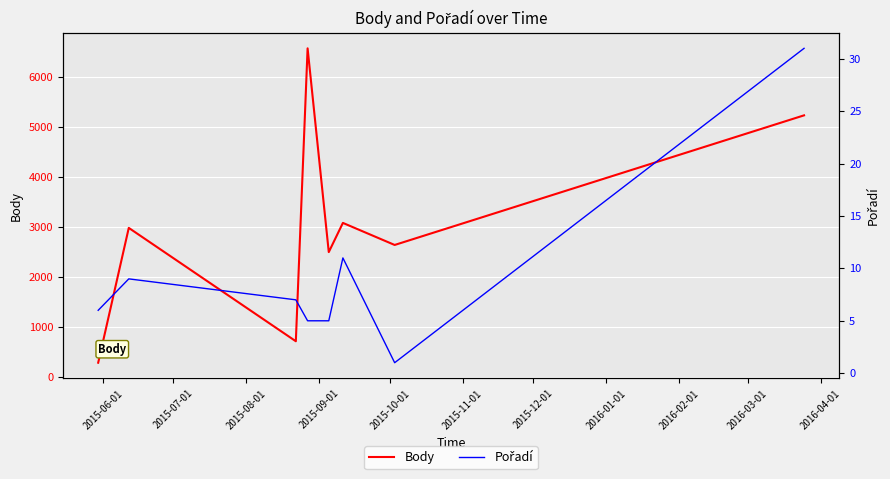

What is the maximum value shown in the chart?

6578